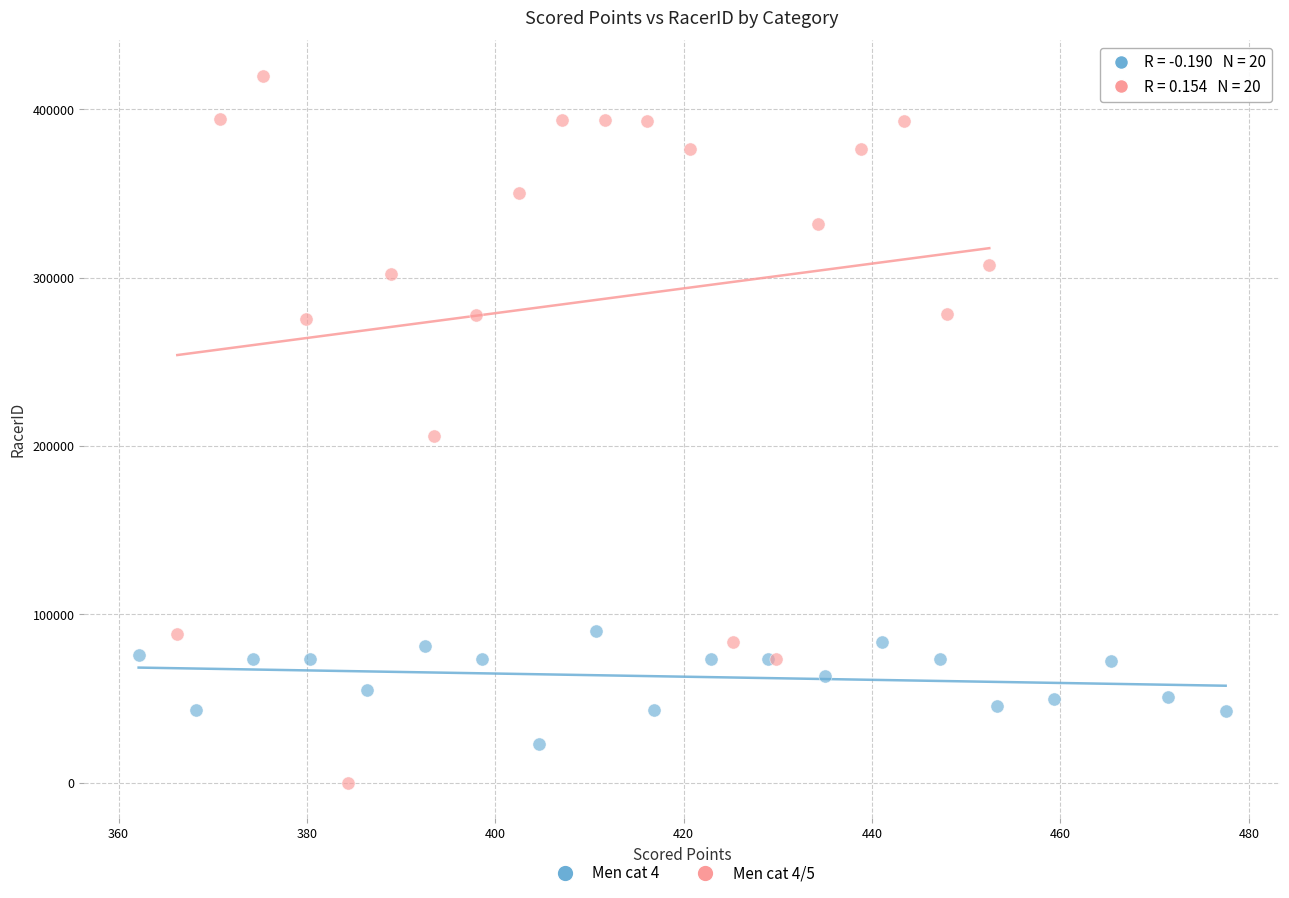

Which series contains the lowest Y value?

Men cat 4/5